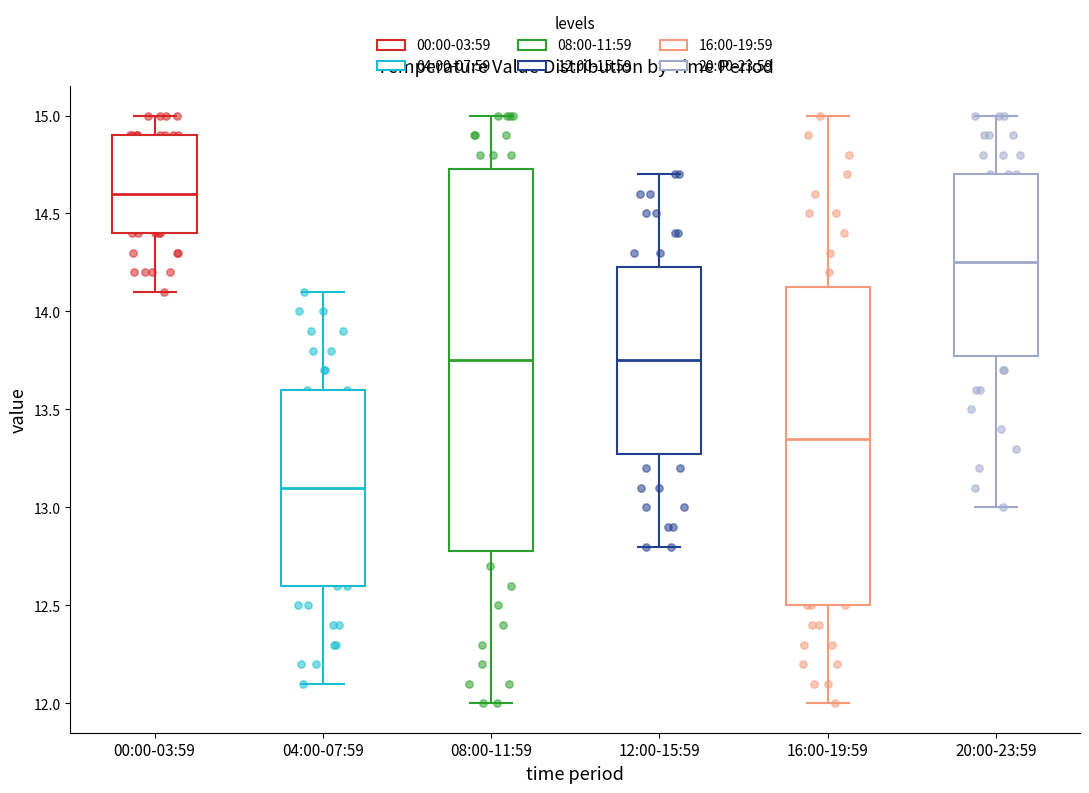

Which box is the tallest, from its lower edge to its upper edge?

08:00-11:59